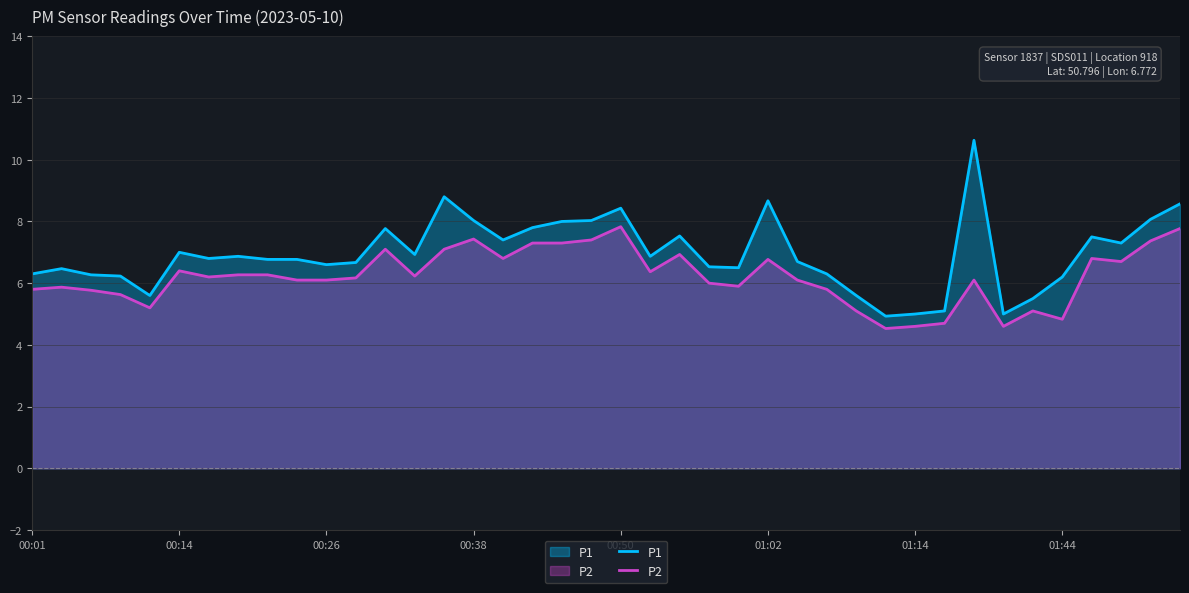

List the series in order of their peak value, highest first.

P1, P2